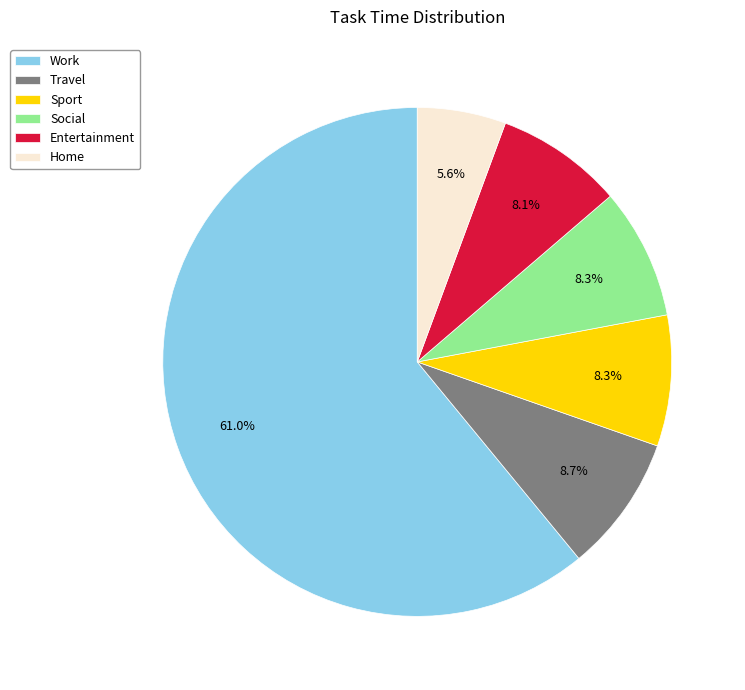

Which category has the smallest portion of the pie?

Home